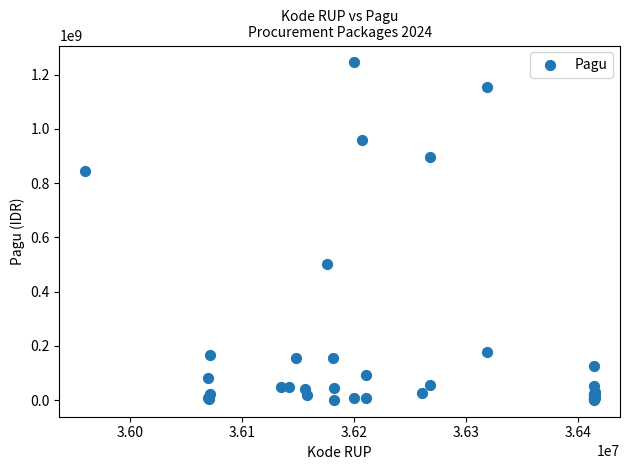

What Y value in the scatter plot is closest to 622840000?

499932000